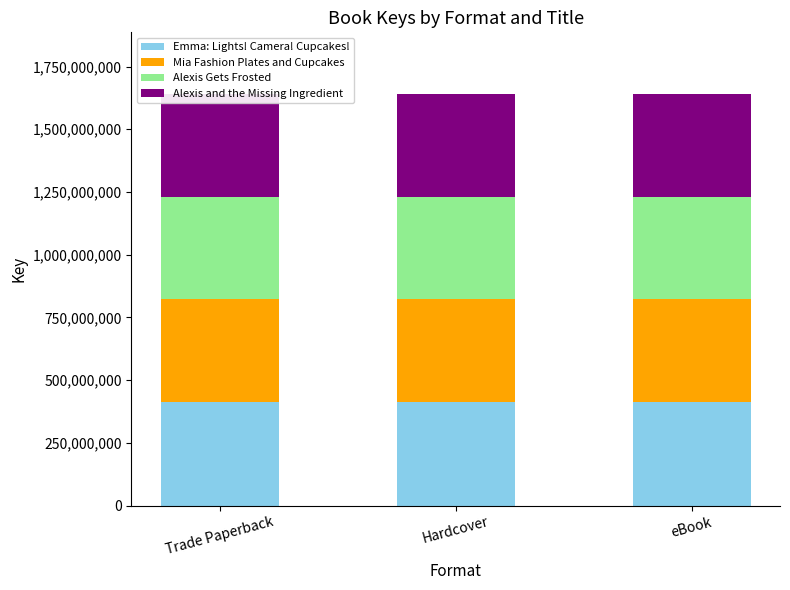

Reading left to right, list all the values displayed in this chart.

Emma: Lights! Camera! Cupcakes!: 412827420	412827420	412827420
Mia Fashion Plates and Cupcakes: 412409729	412409729	412409729
Alexis Gets Frosted: 405848622	405848622	405848622
Alexis and the Missing Ingredient: 409162904	409162904	409162904